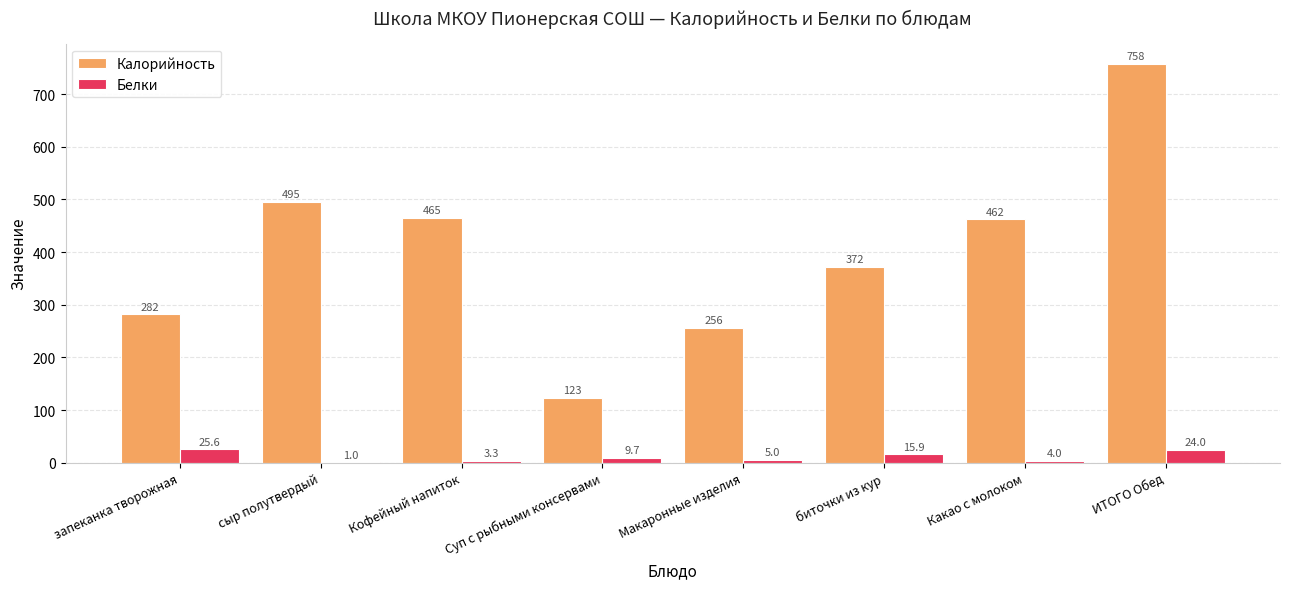

Count the number of data series in this chart.

2